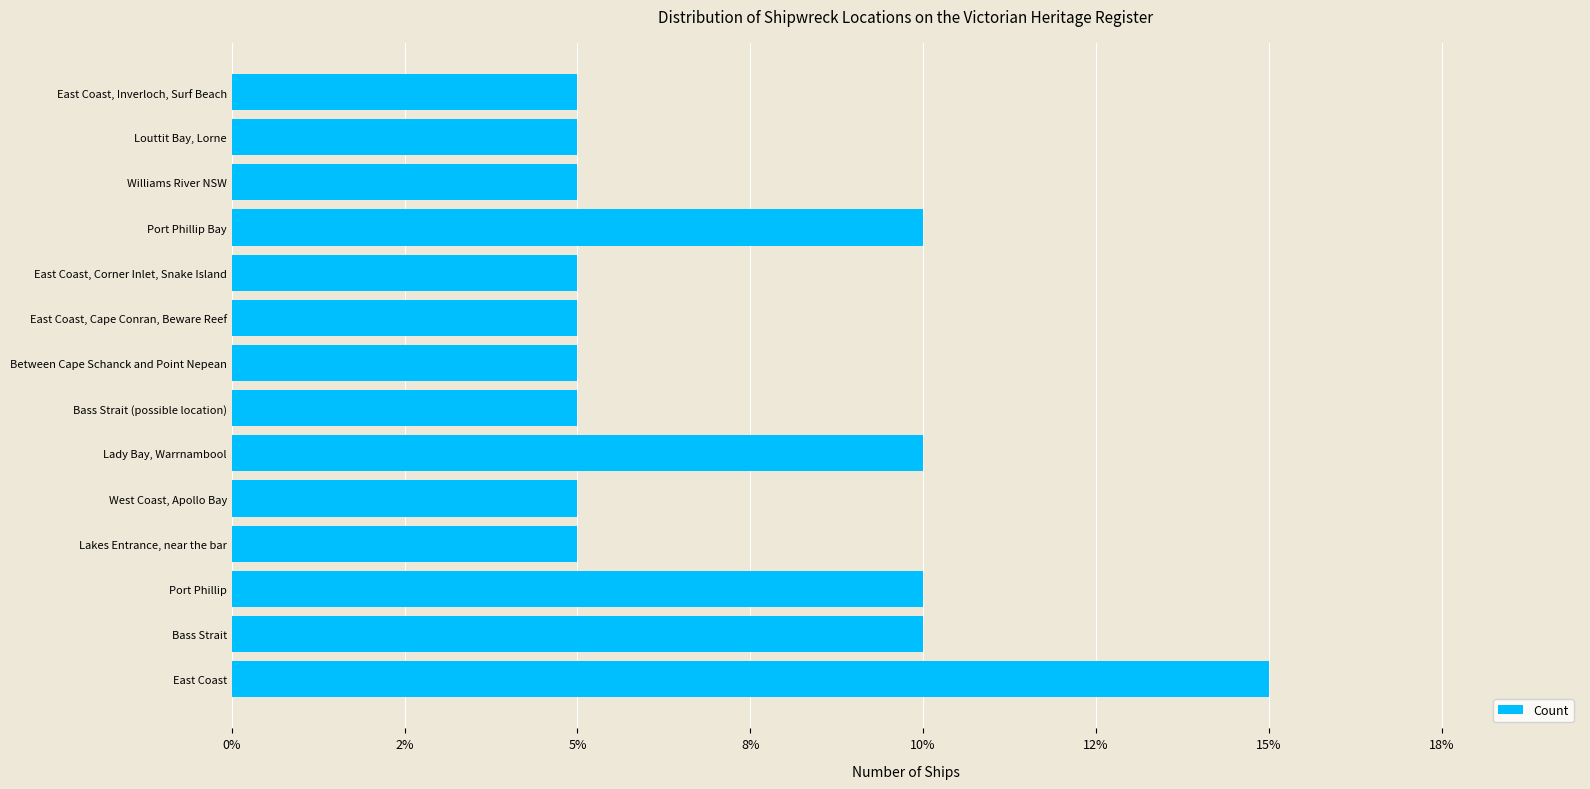

Does the chart contain any negative values?

No